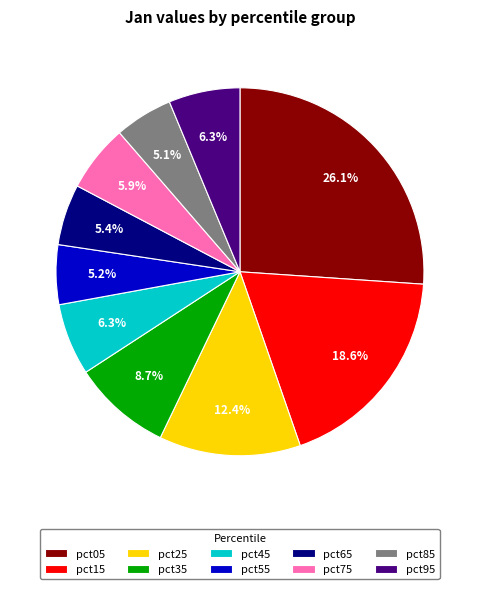

Which category has the biggest portion of the pie?

pct05